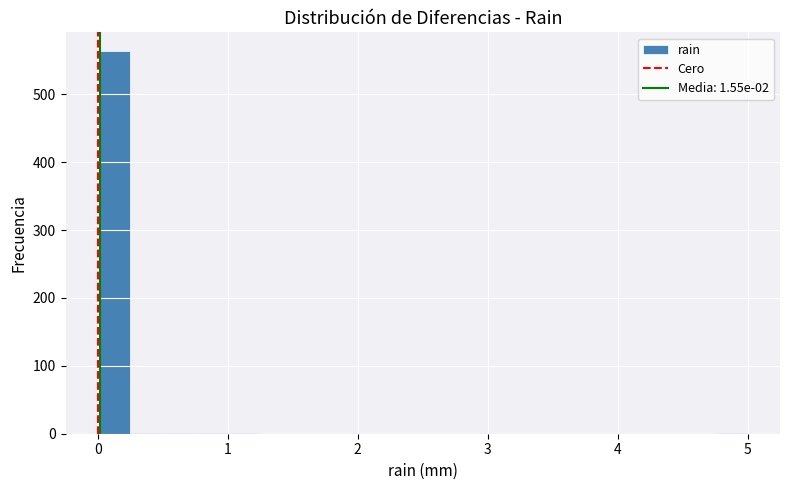

Around what value on the x-axis is the tallest bar? Give the approximate position of its centre, as read against the axis.

0.1